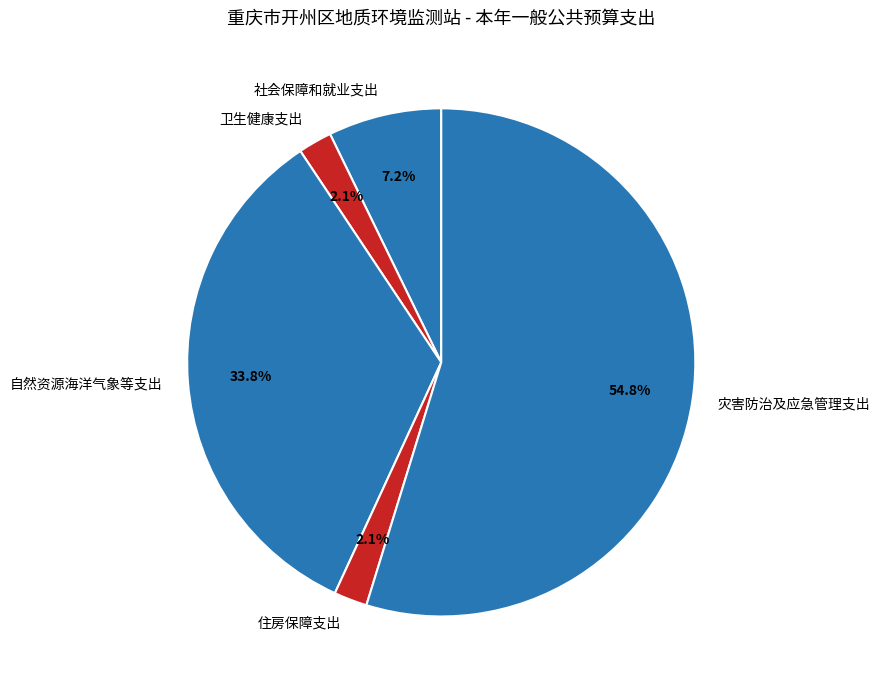

Which slice is the largest?

灾害防治及应急管理支出